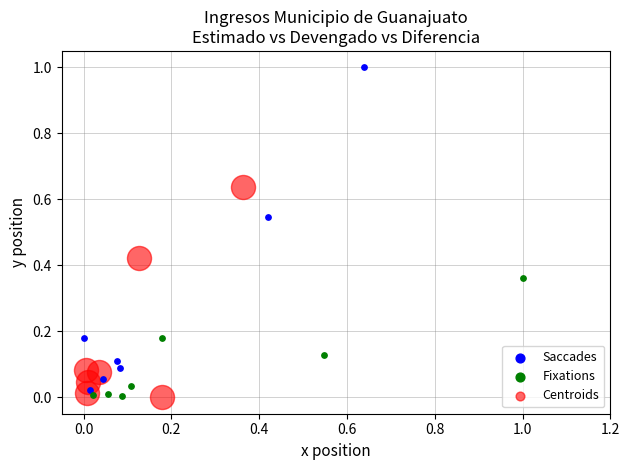

What are all the series names shown in the legend?

Saccades, Fixations, Centroids